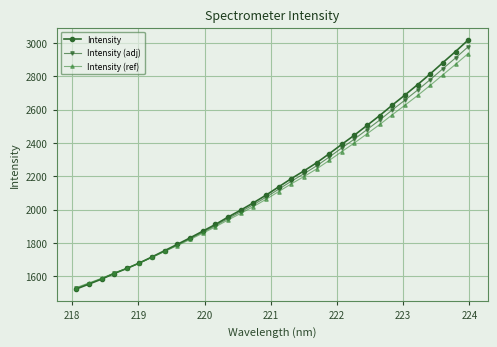

What is the minimum value for Intensity?

1524.0